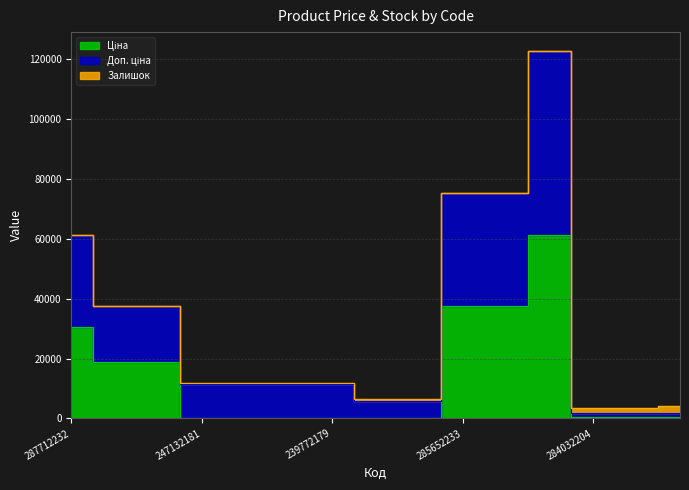

What is the difference between the maximum and second lowest values in the Ціна series?

61377.2